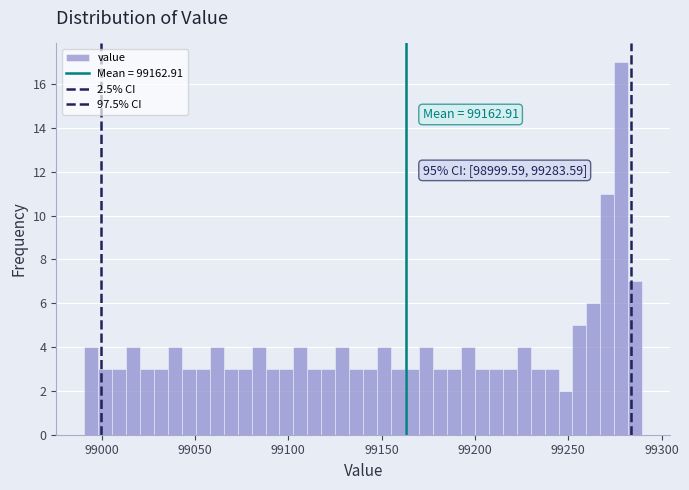

Read against the x-axis, roughly where is the centre of the tallest bar?

99280